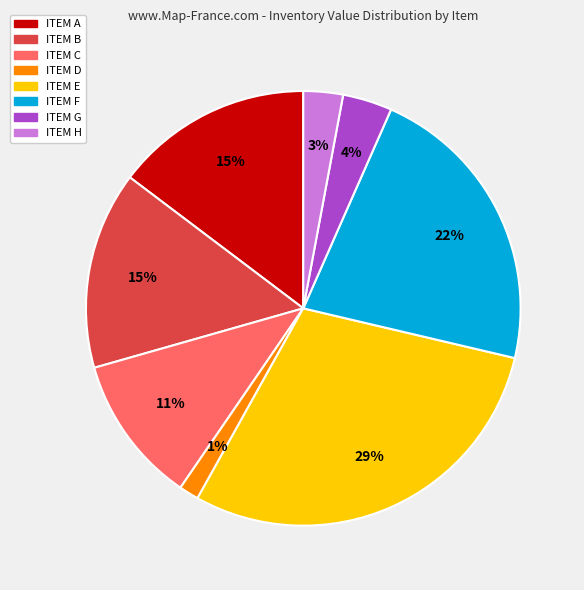

To the nearest percent, what portion does ITEM D represent?

1%